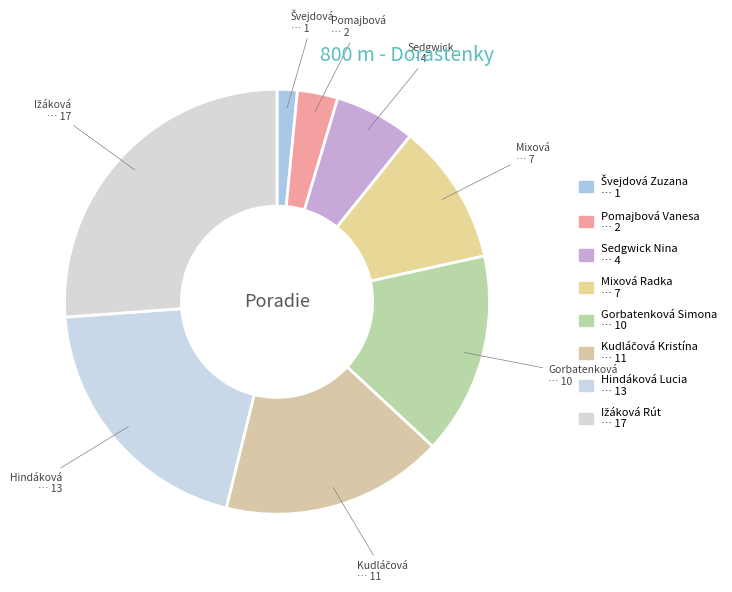

Which category has the biggest portion of the pie?

Ižáková Rút